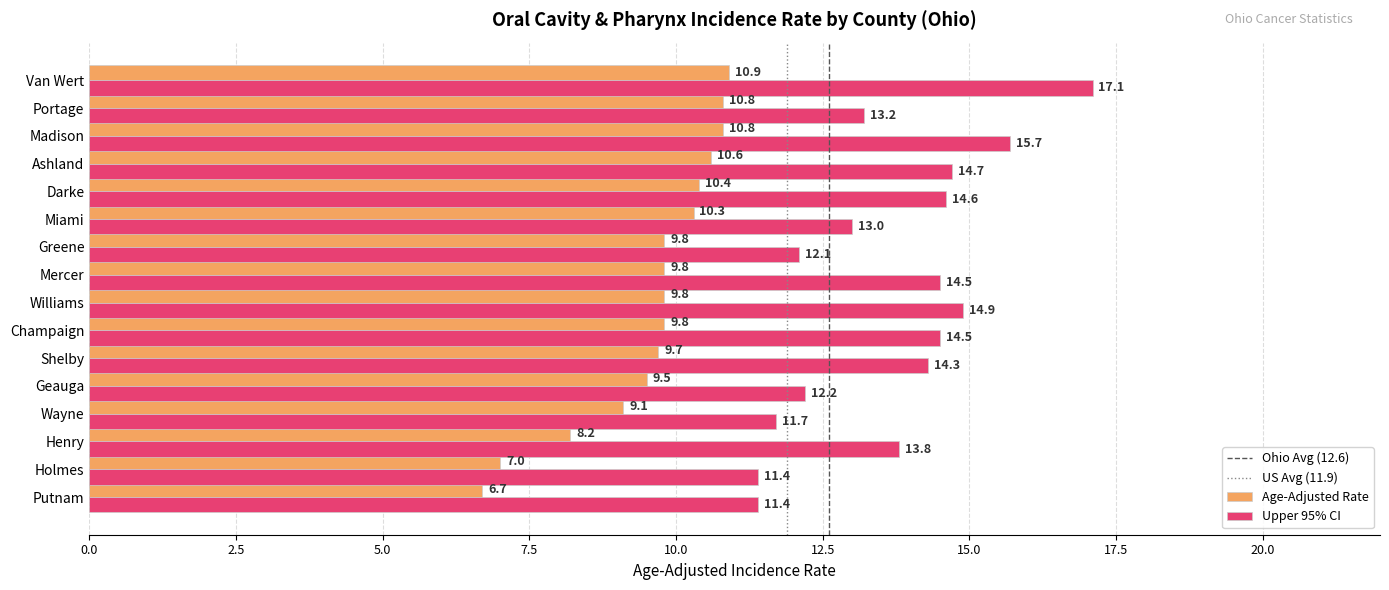

What is the sum of all Age-Adjusted Rate values?

153.2